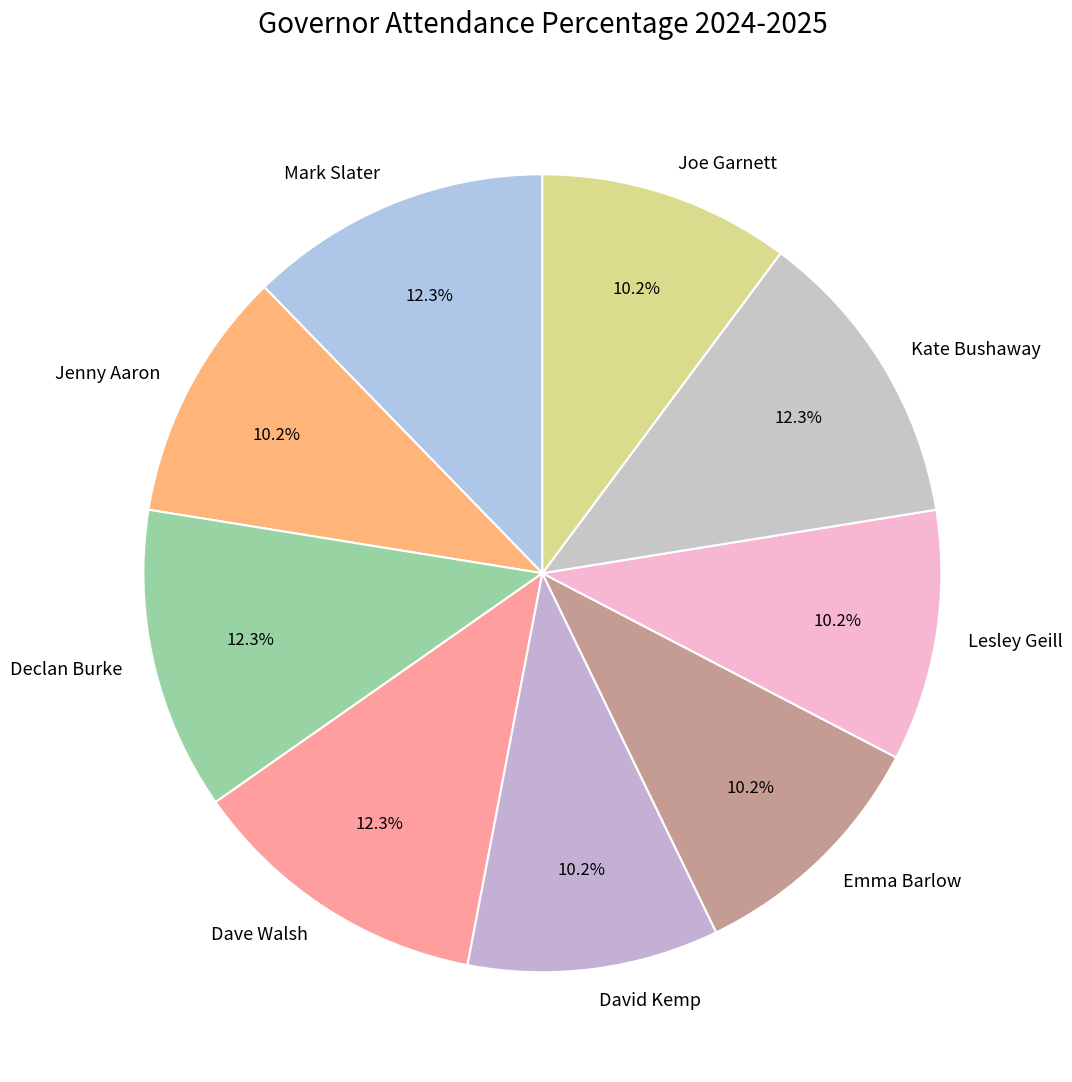

How many segments does this pie chart have?

9